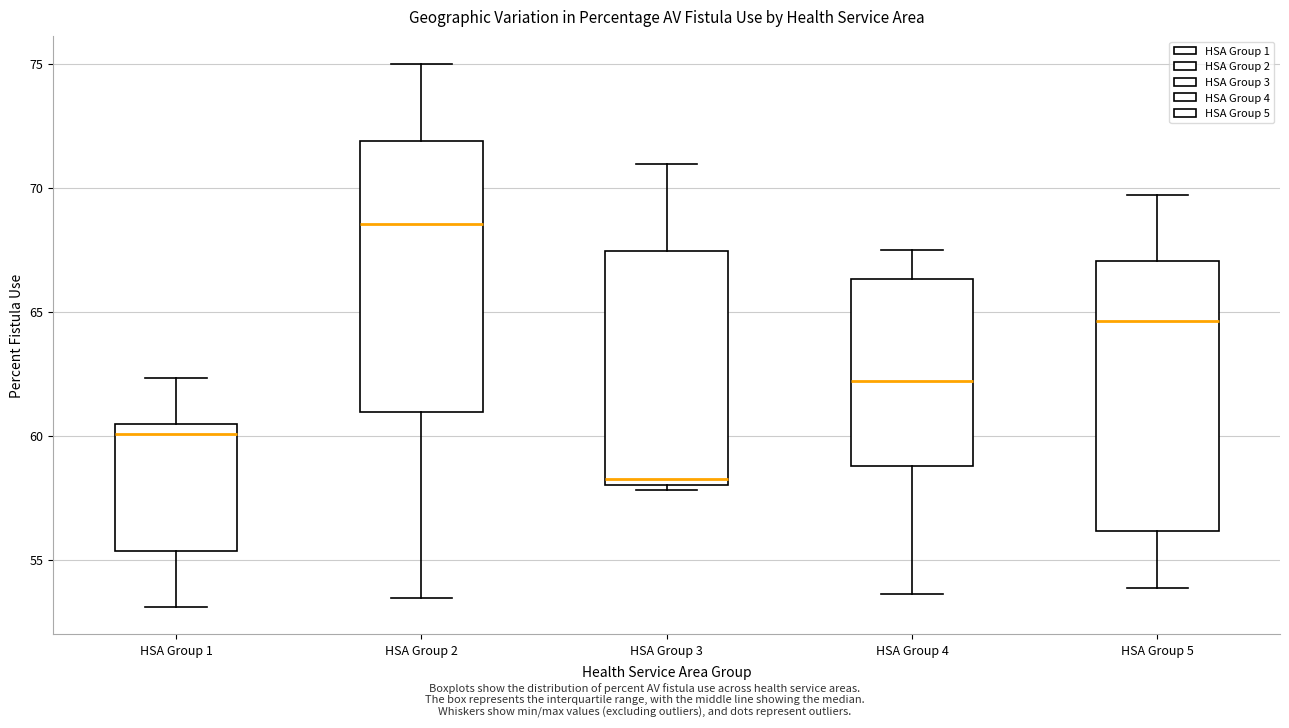

Which box's median line is the lowest?

HSA Group 3